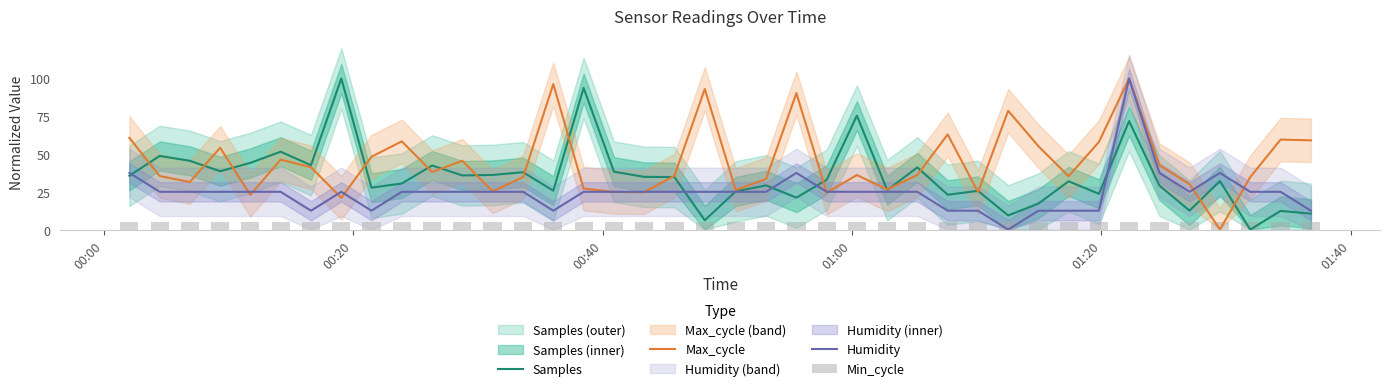

The Humidity series shows 41.9 at 20. True or false?

False